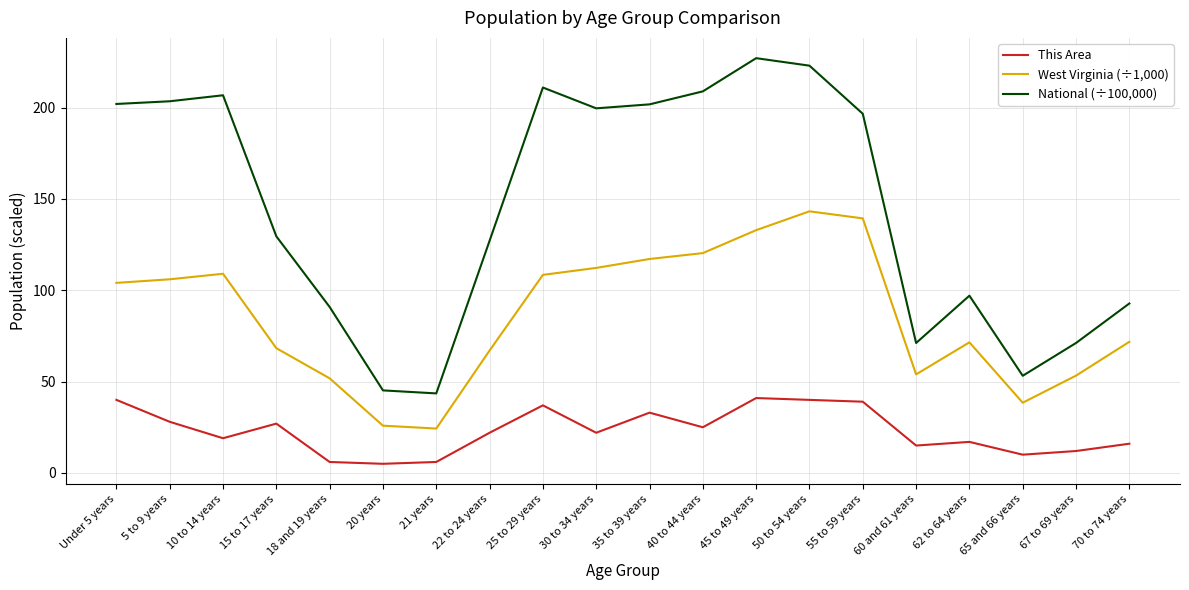

Is it true that National (÷100,000) equals 317.6 at 5 to 9 years?

False